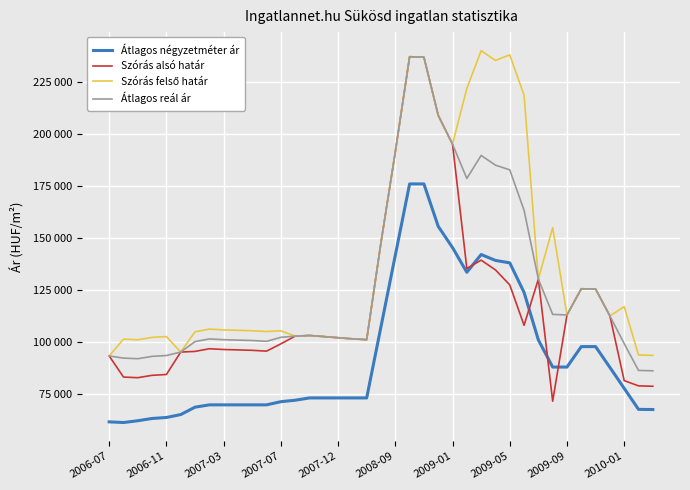

Does the chart have visible grid lines?

Yes